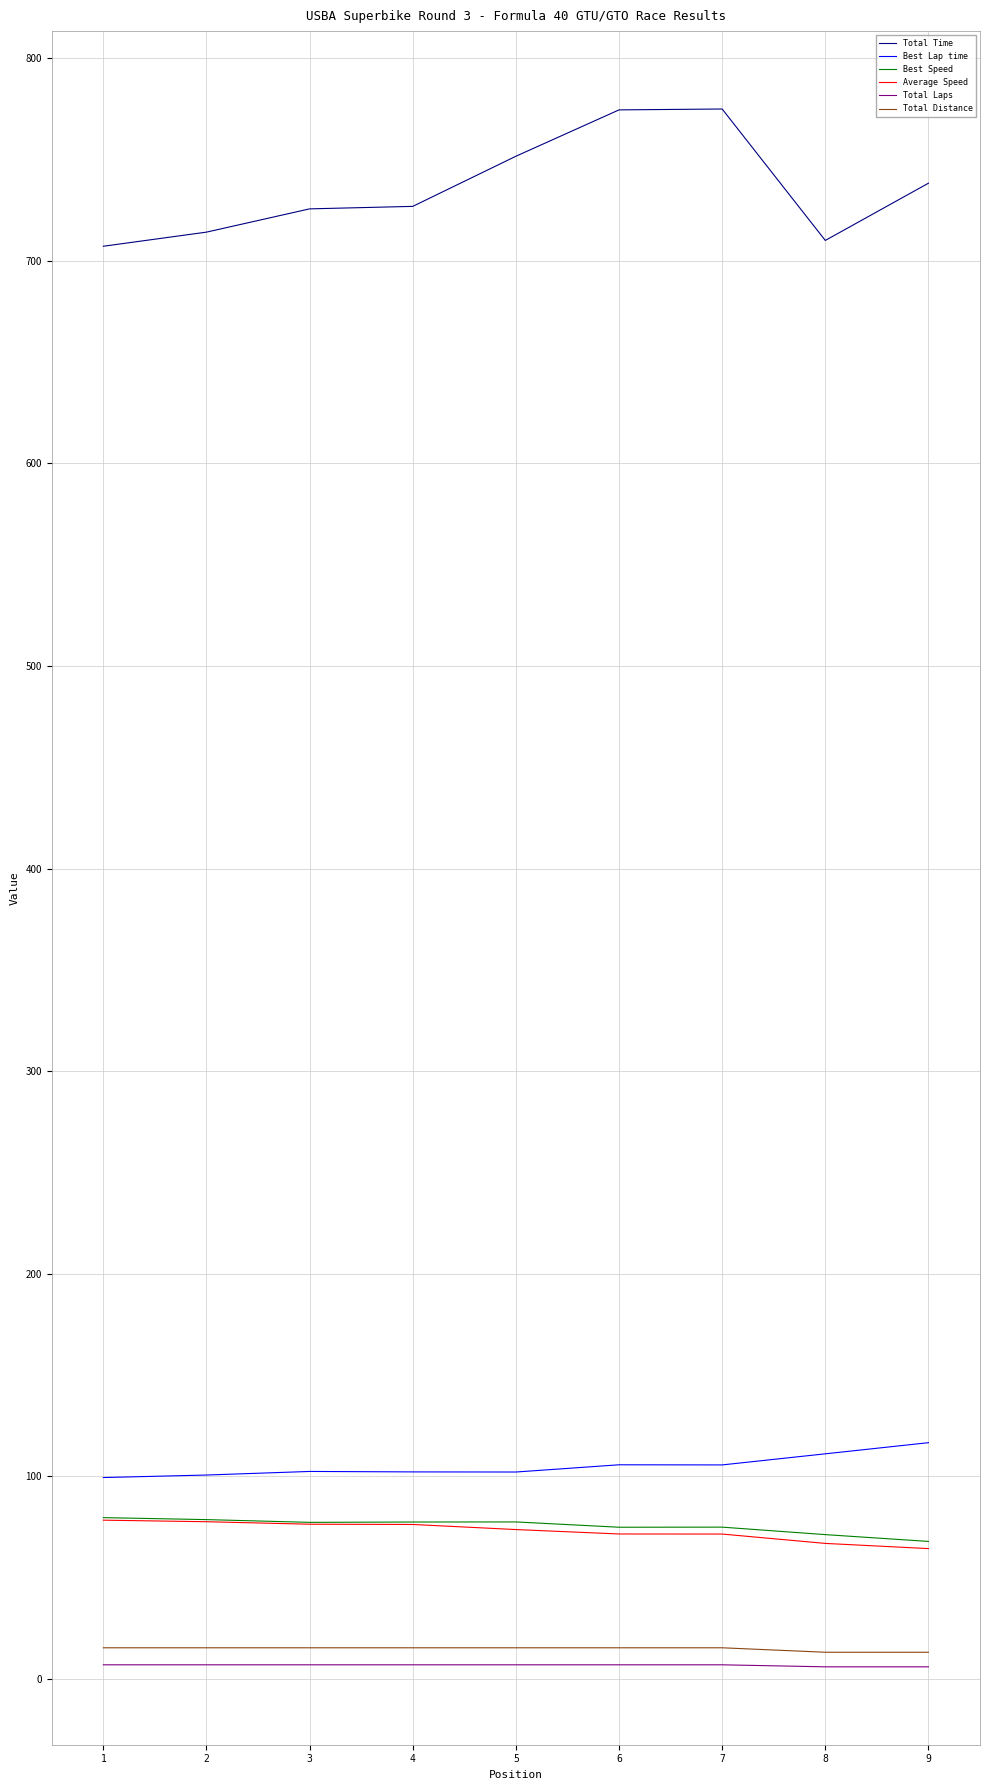

Which series has the largest range (max minus min)?

Total Time